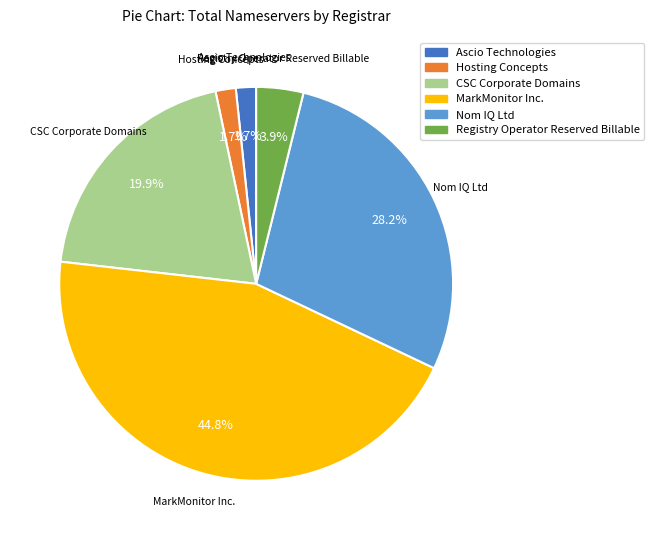

How many segments does this pie chart have?

6